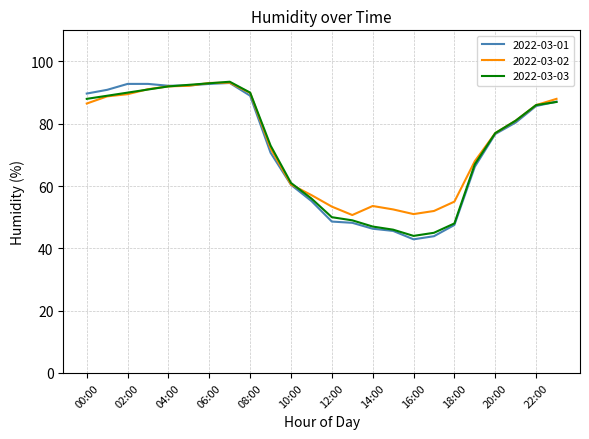

What is the greatest value displayed?

93.5